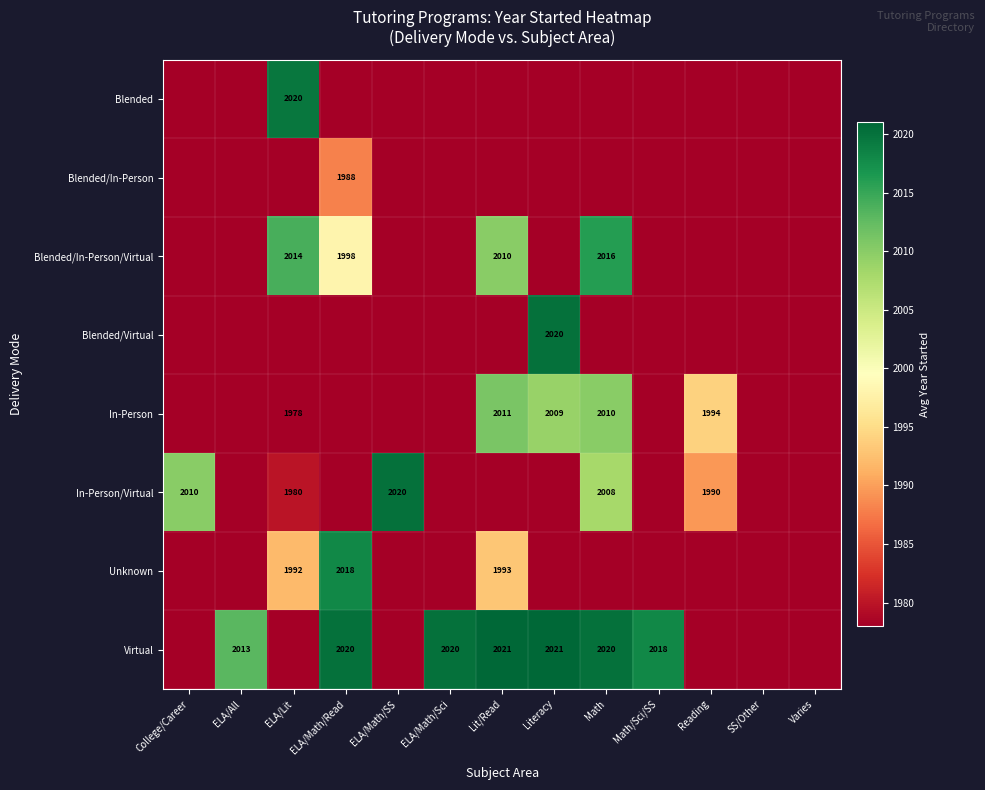

At which category is the sum across all series the highest?

ELA/Lit